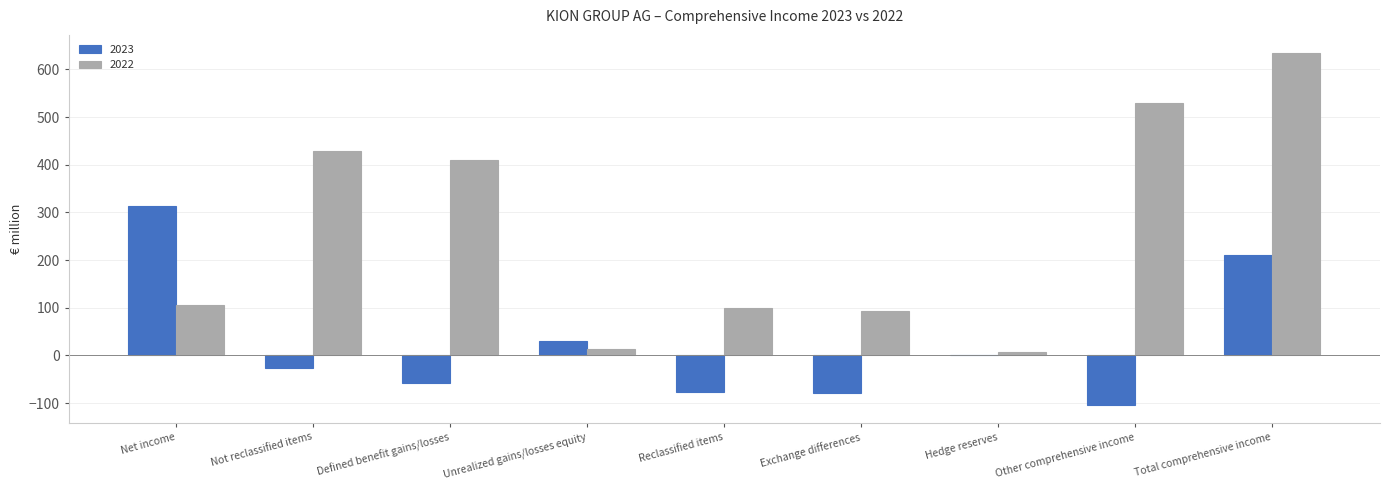

Which label corresponds to the largest value in the chart?

Total comprehensive income